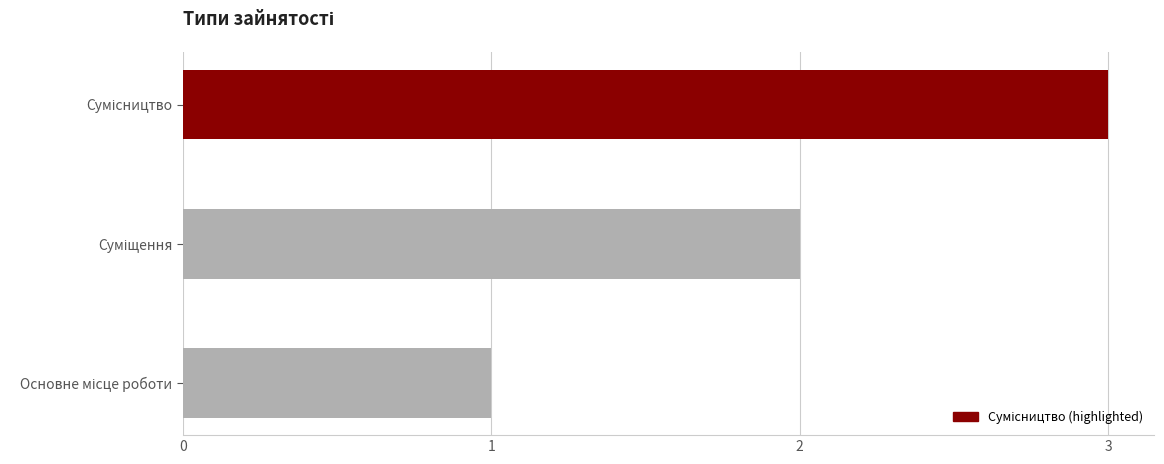

What is the greatest value displayed?

3